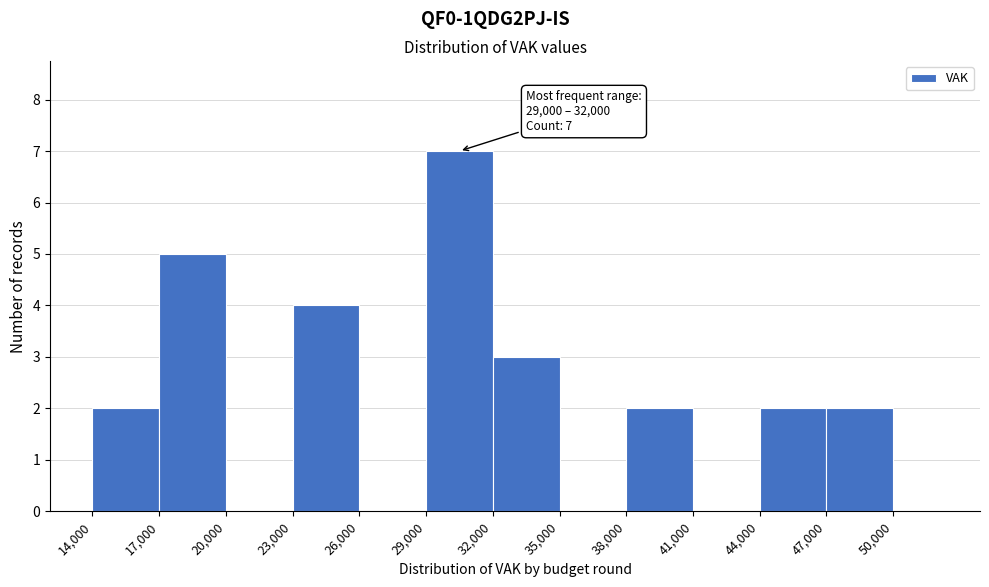

Which range on the x-axis has the tallest bar?

29000 to 32000